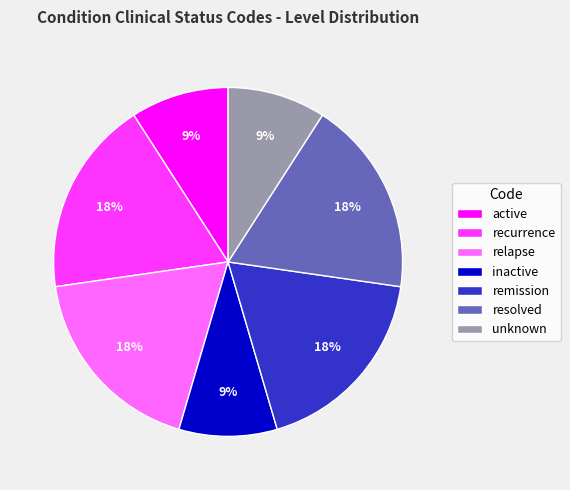

To the nearest percent, what is the difference between the largest and smallest slice percentages?

9%